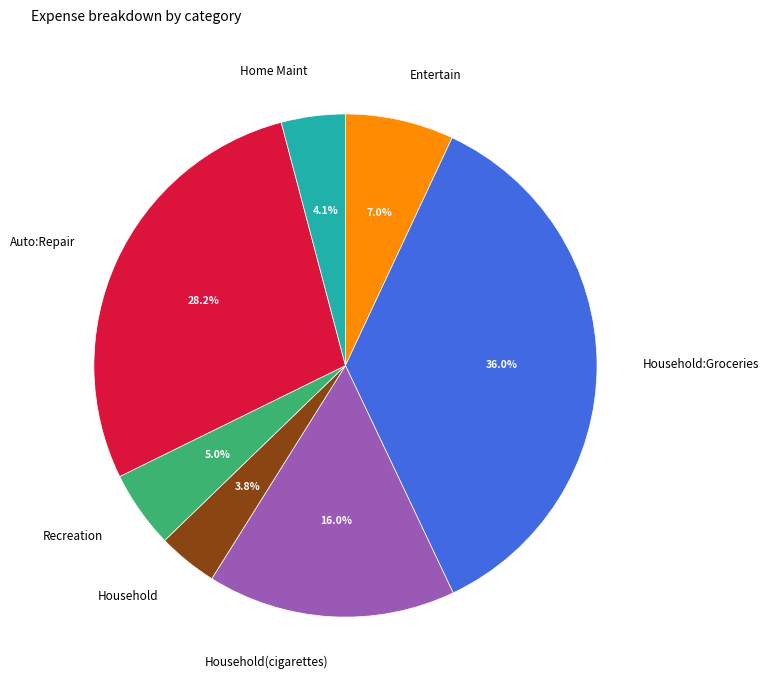

To the nearest percent, what is the difference between the largest and smallest slice percentages?

32%